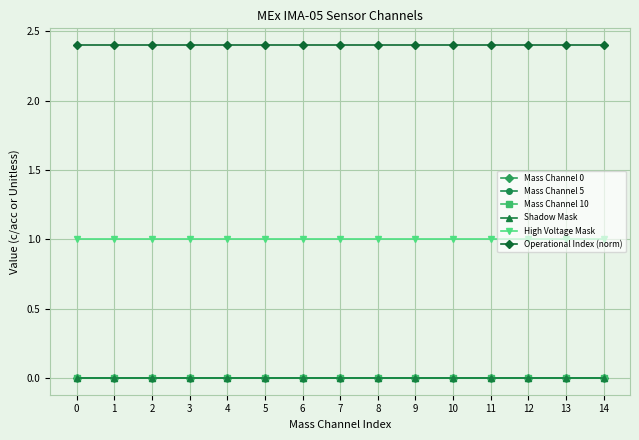

Is this an area chart (filled region under the line)?

No